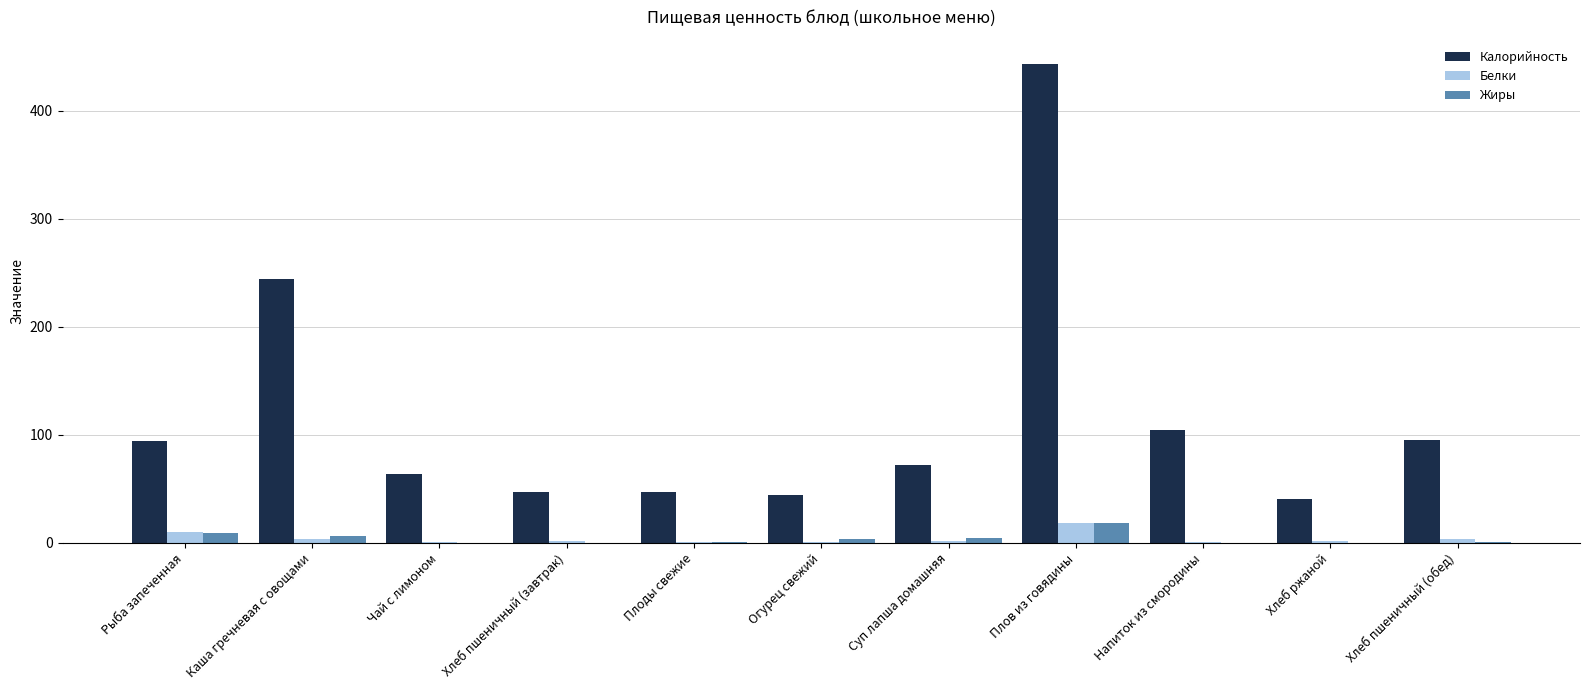

The value of Калорийность at Хлеб ржаной is 72.6. True or false?

False